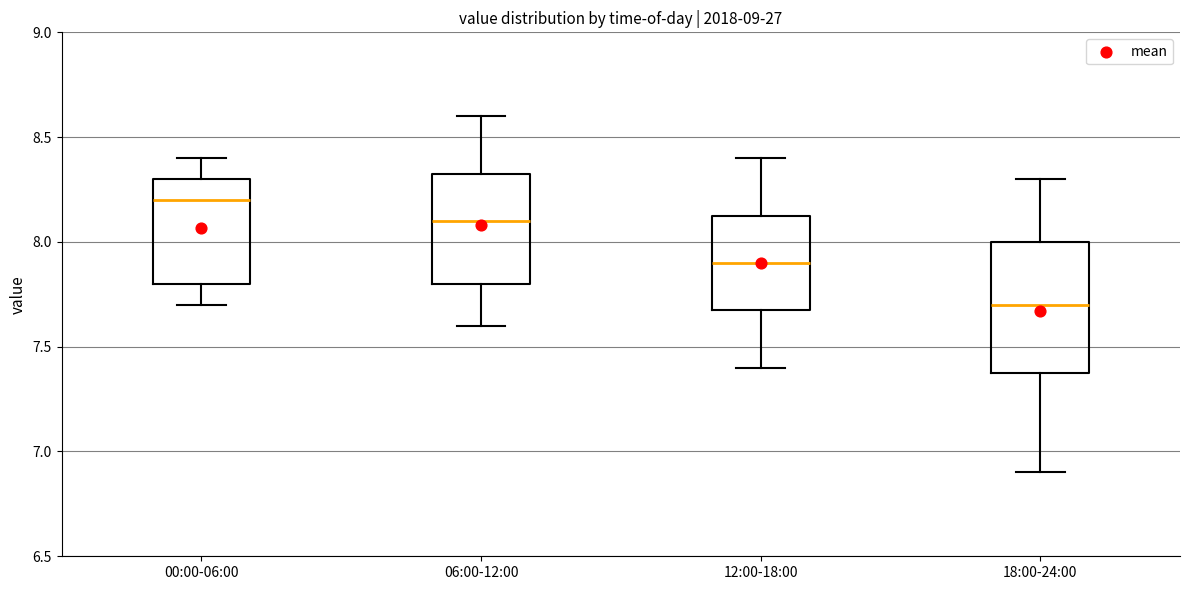

Which box has the highest median line?

00:00-06:00